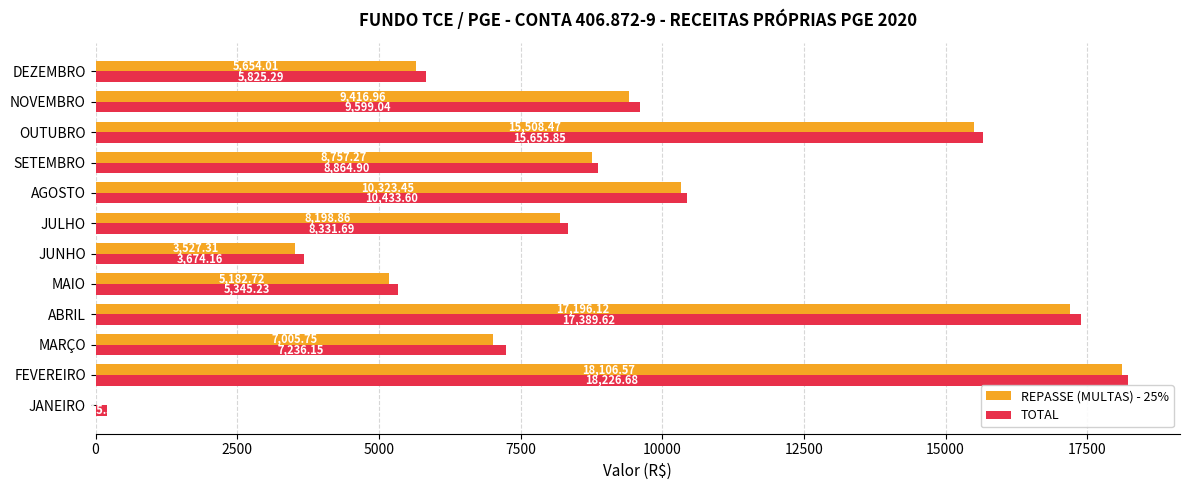

Count the number of data series in this chart.

2